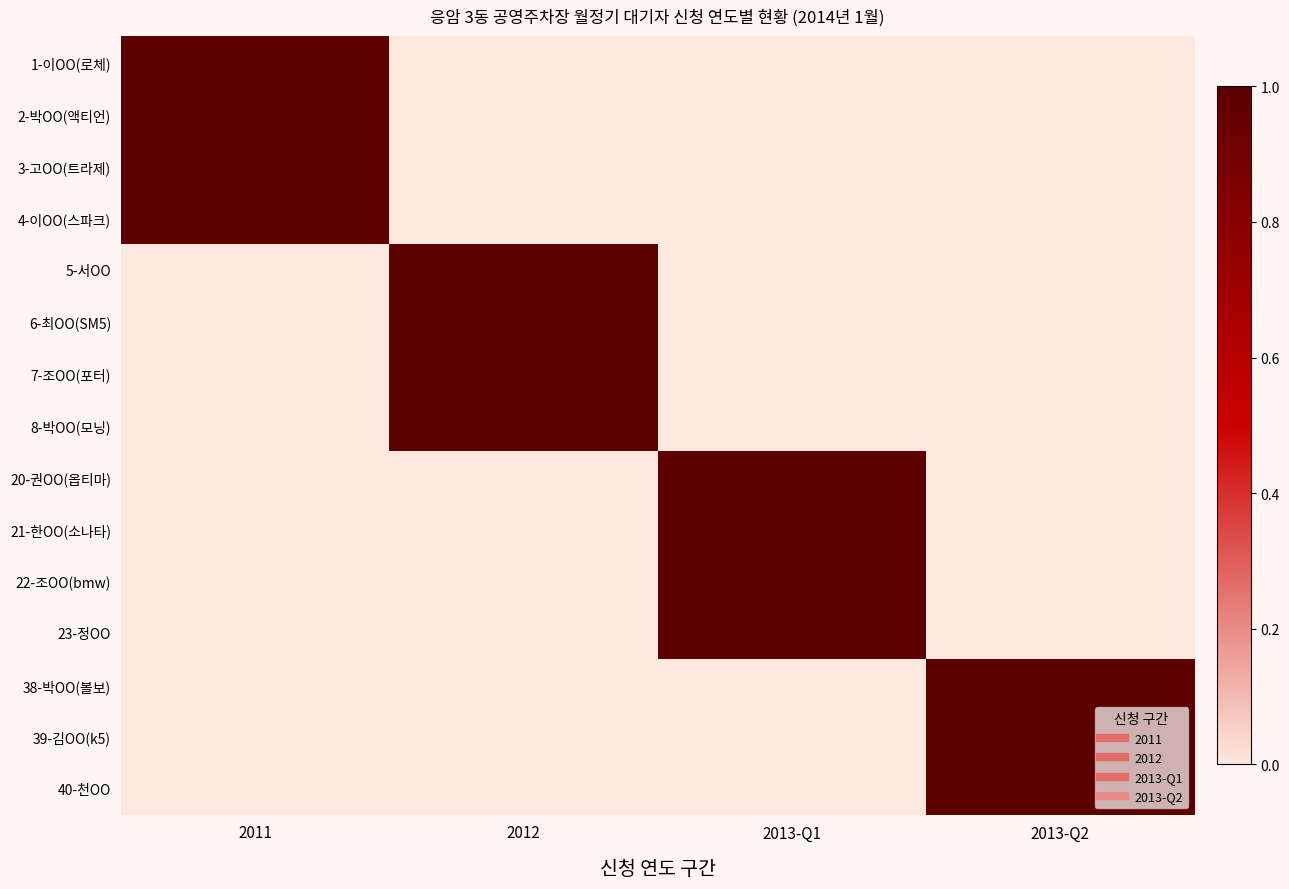

At which category is the sum across all series the highest?

2011